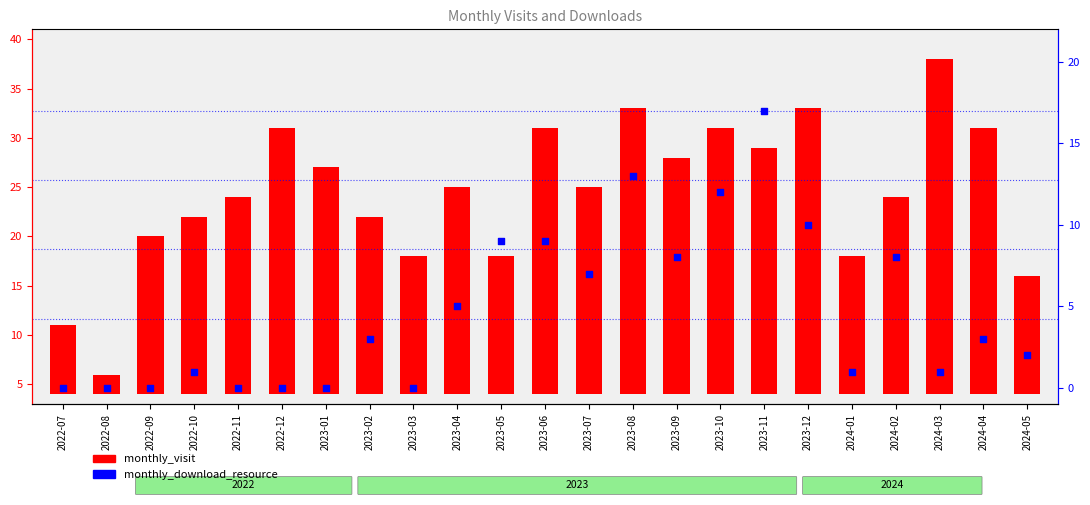

At which category is the sum across all series the highest?

2023-08